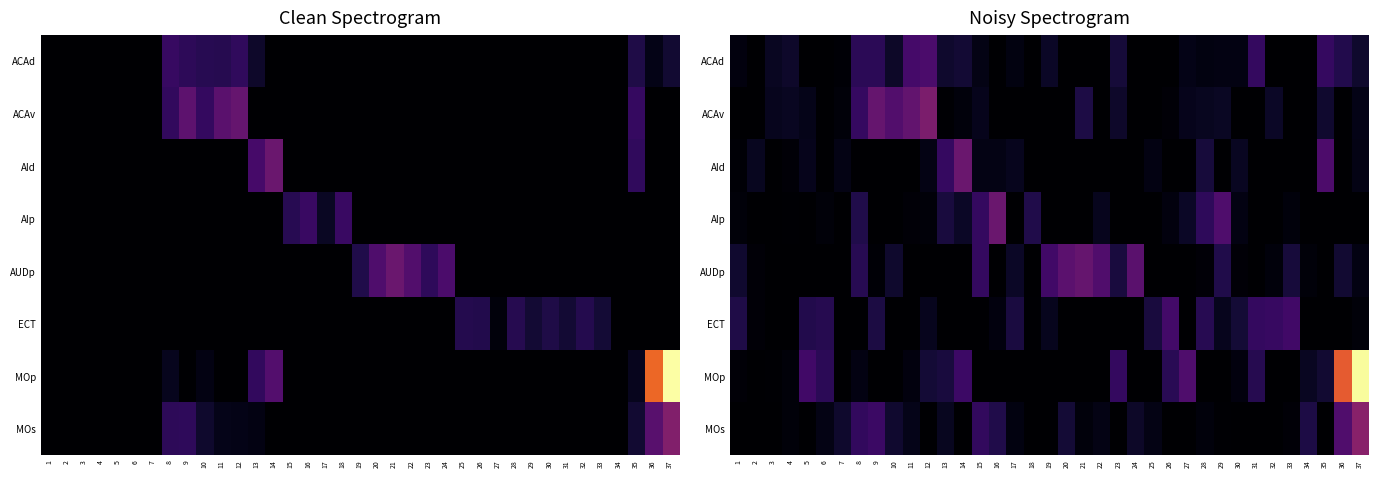

What is the sum of all ACAd values?

146873.7